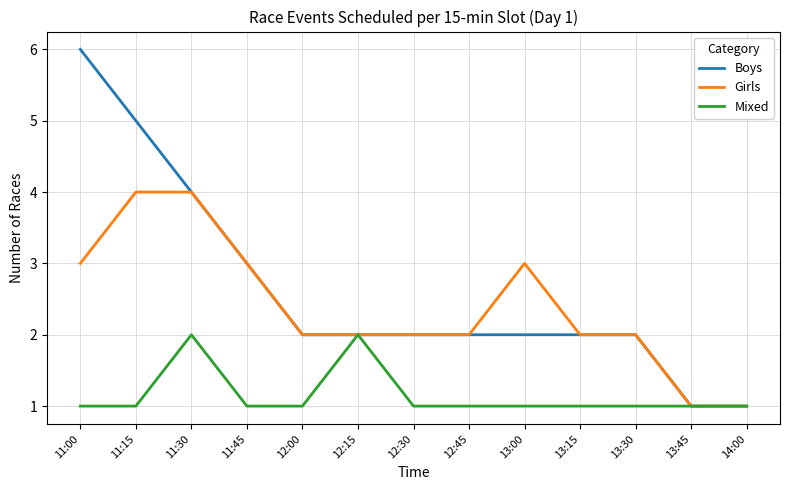

The value of Girls at 11:15 is 4. True or false?

True